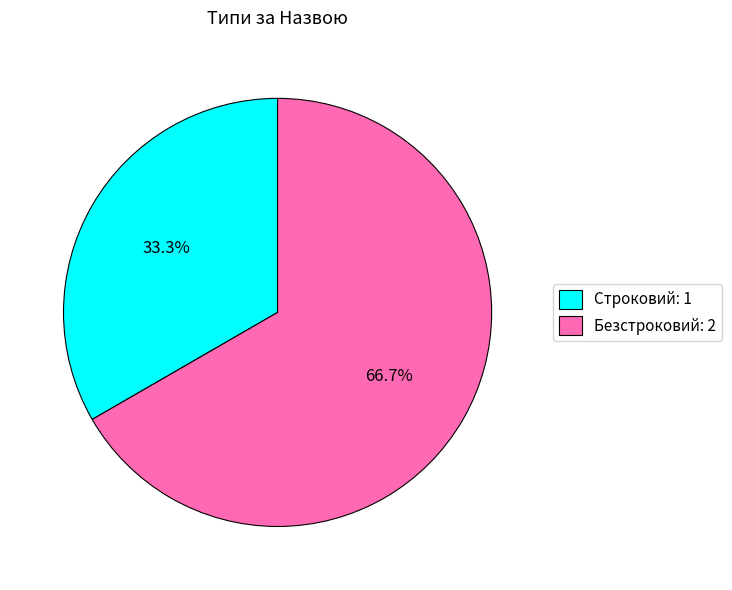

What is the ratio of the value at Безстроковий to the value at Строковий?

2.0